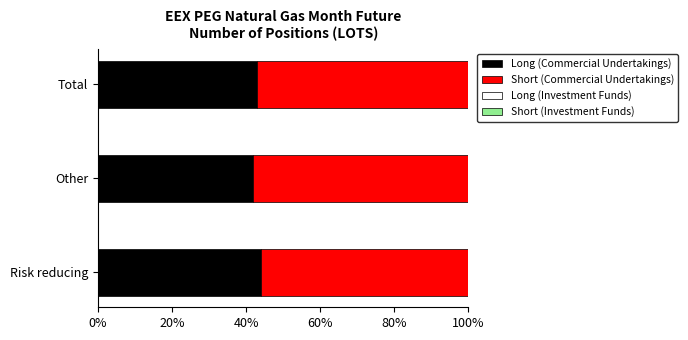

What is the minimum value for Long (Commercial Undertakings)?

41.8